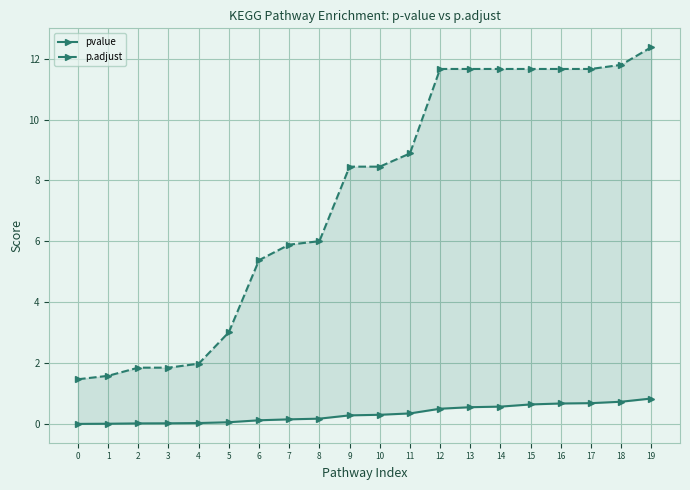

Is it true that p.adjust equals 11.7 at 17?

True